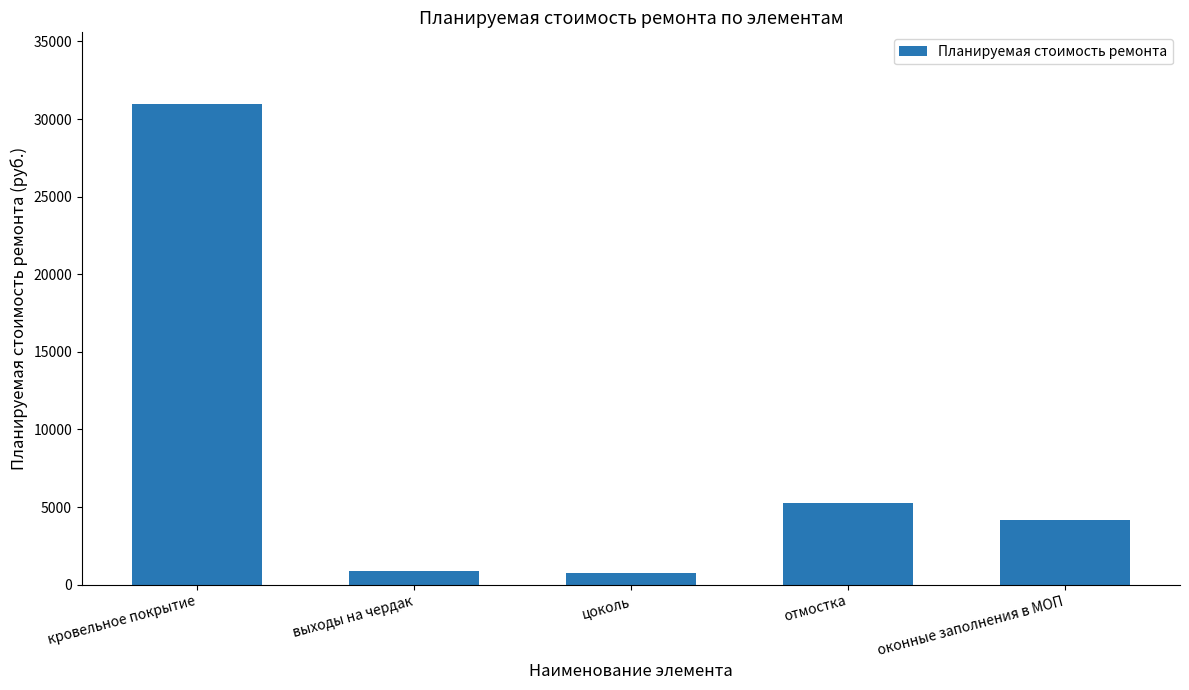

Where is the data nearest to the value 15845?

отмостка